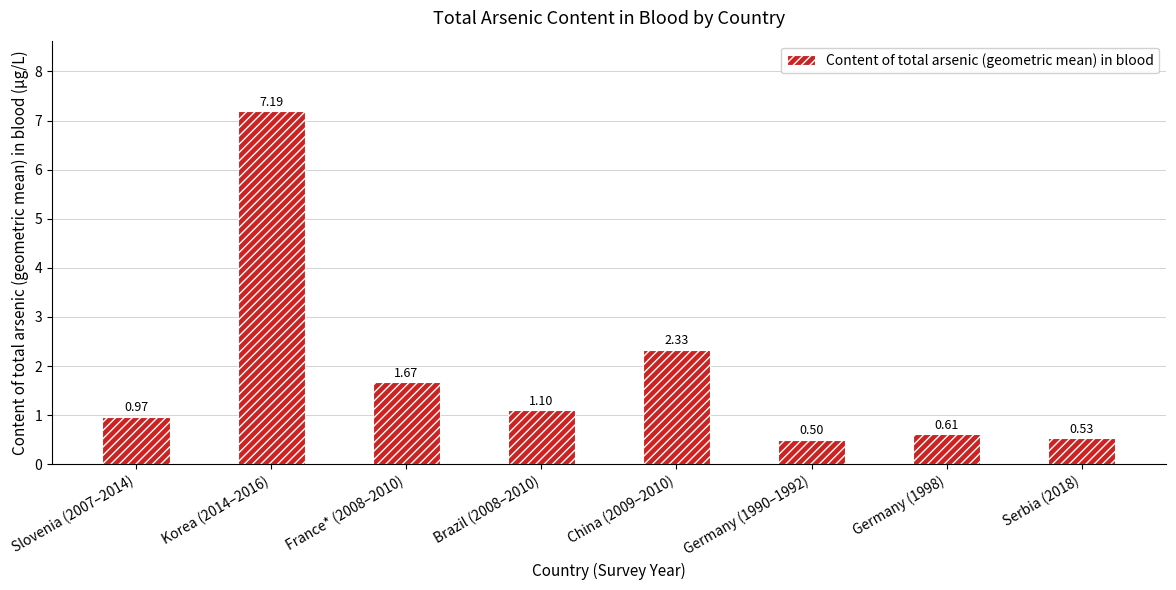

What is the greatest value displayed?

7.2